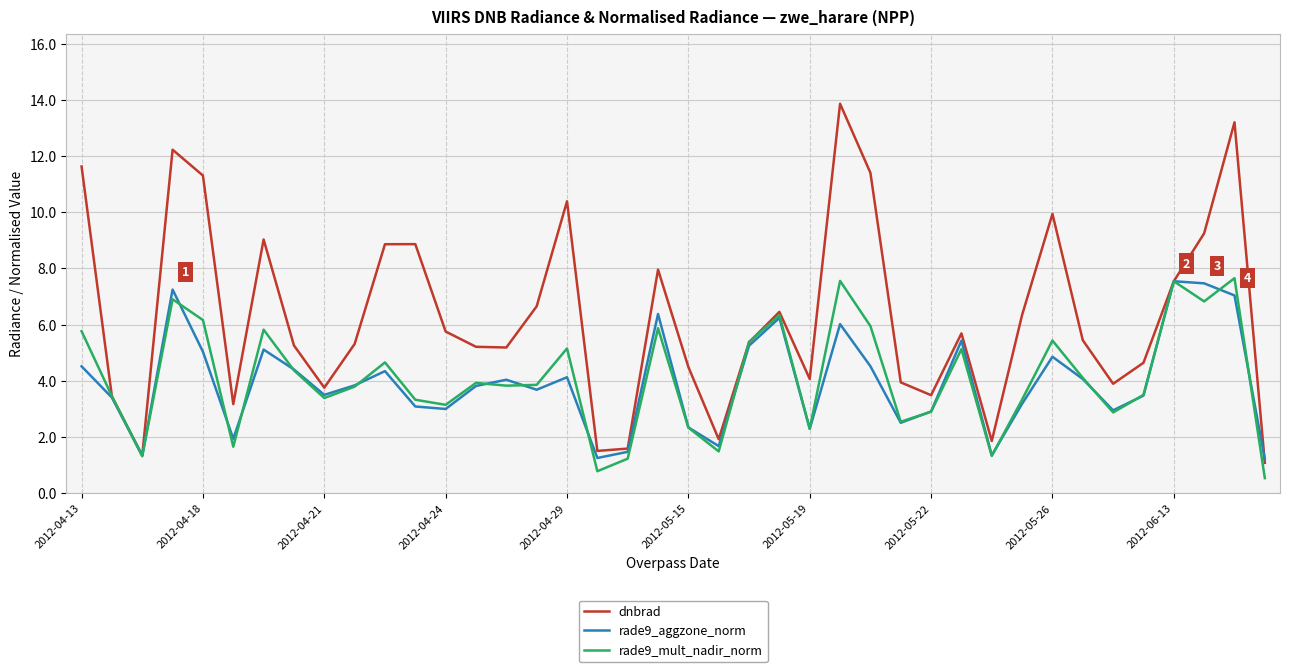

Which series has the largest total across all categories?

dnbrad